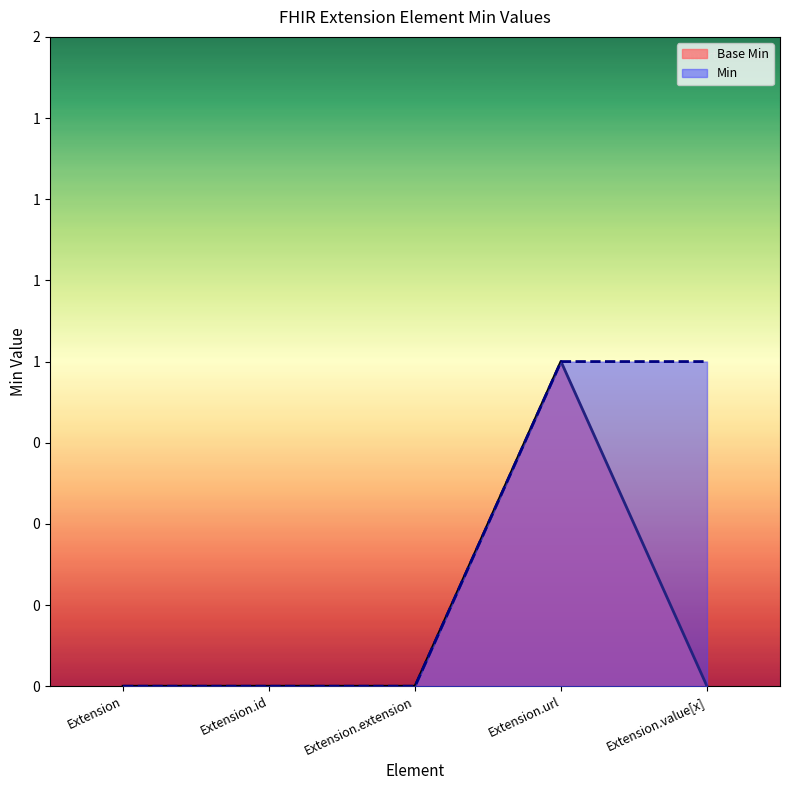

How many values are above zero?

1